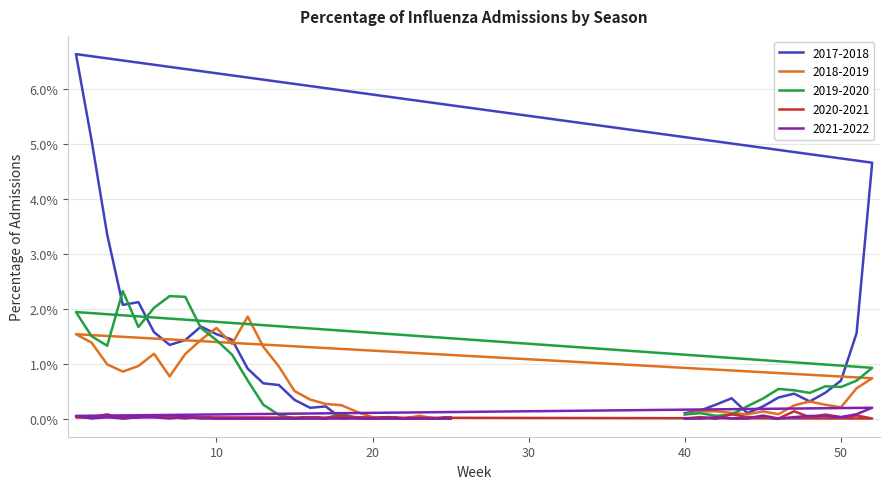

True or false: 2020-2021 and 2018-2019 cross at least once.

True